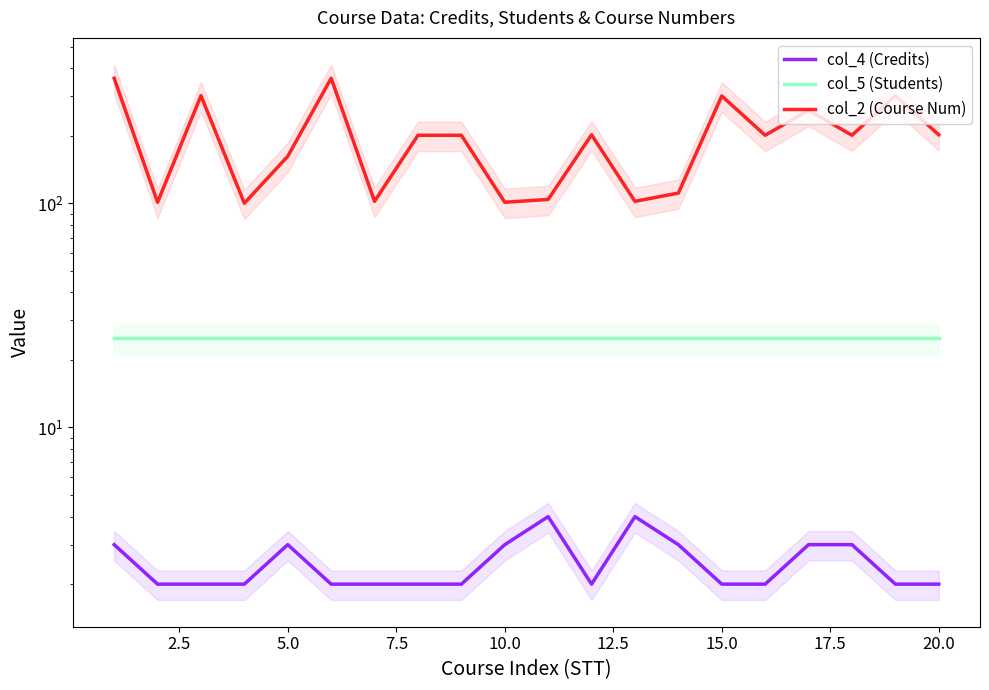

Count the number of categories in the chart.

20